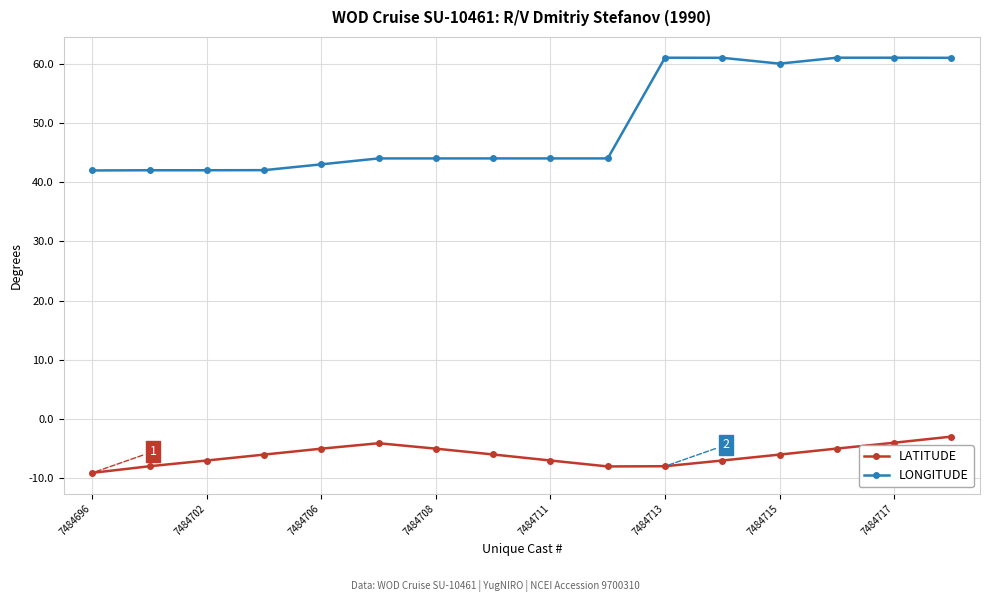

Does the chart display data point markers on the line(s)?

Yes